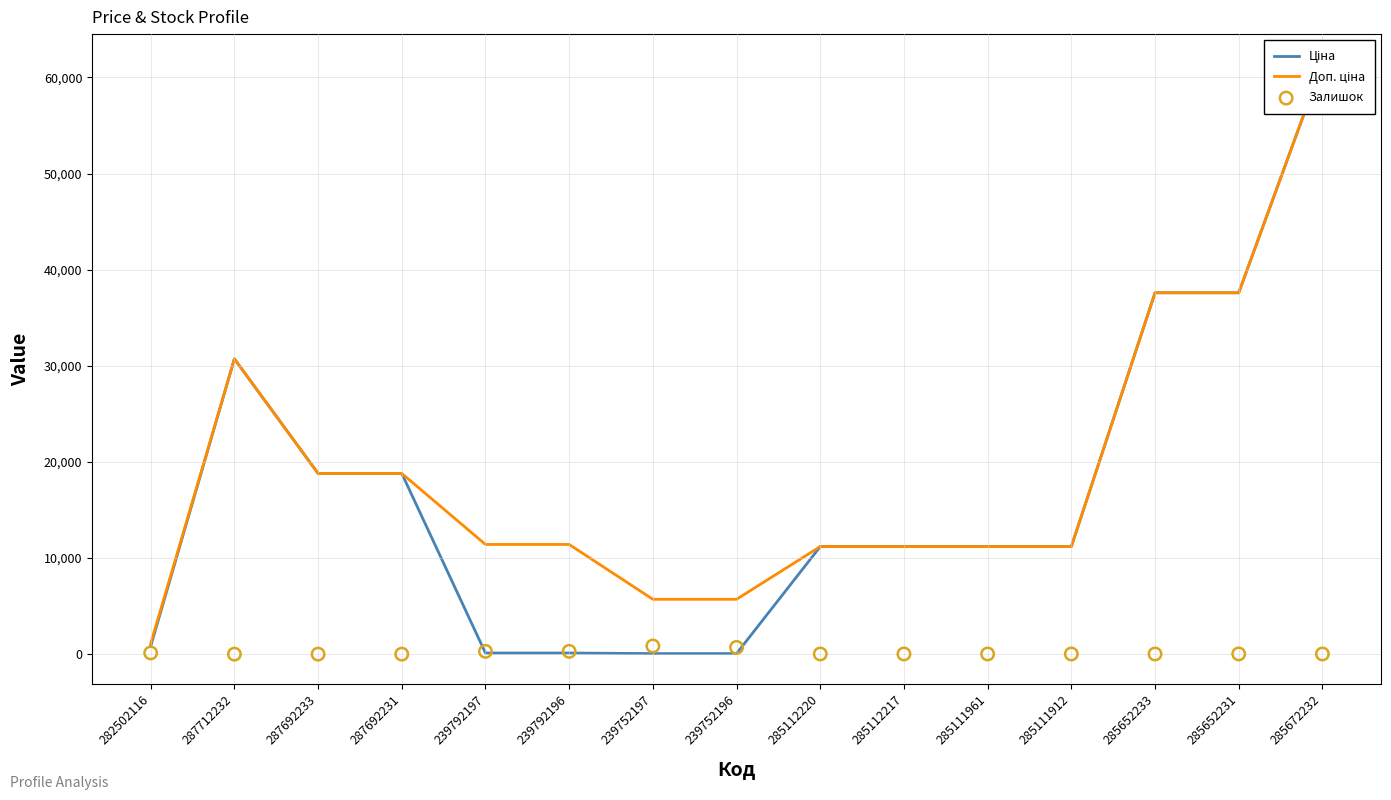

Which series reaches the maximum Y coordinate?

Ціна